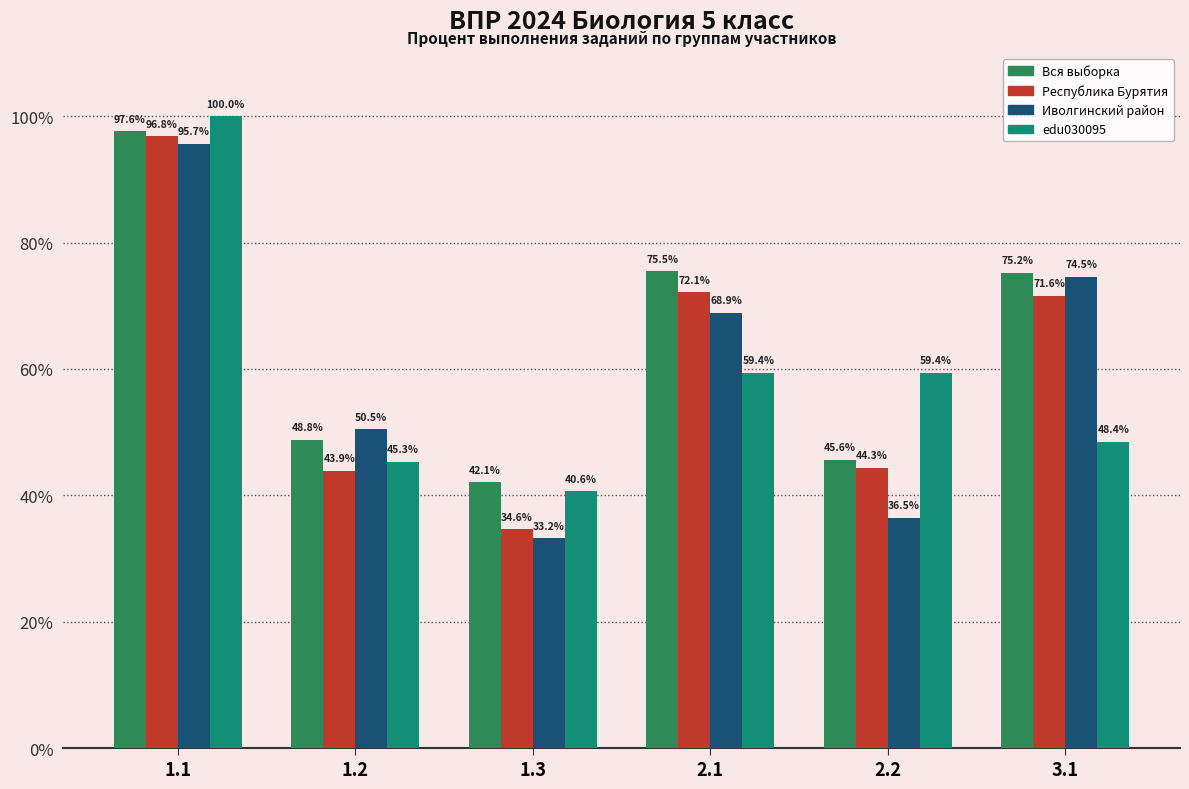

What is the value of the edu030095 bar at the 1st from the left?

100.0